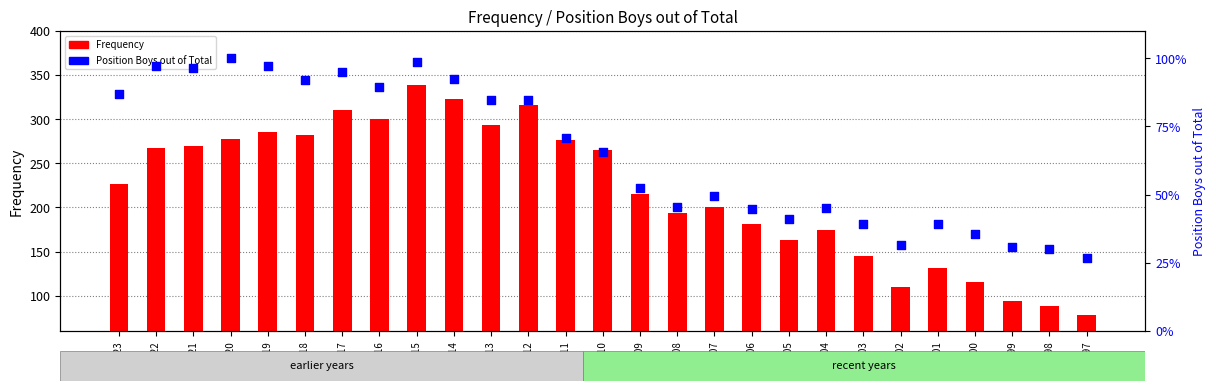

Which series reaches the maximum Y coordinate?

Frequency